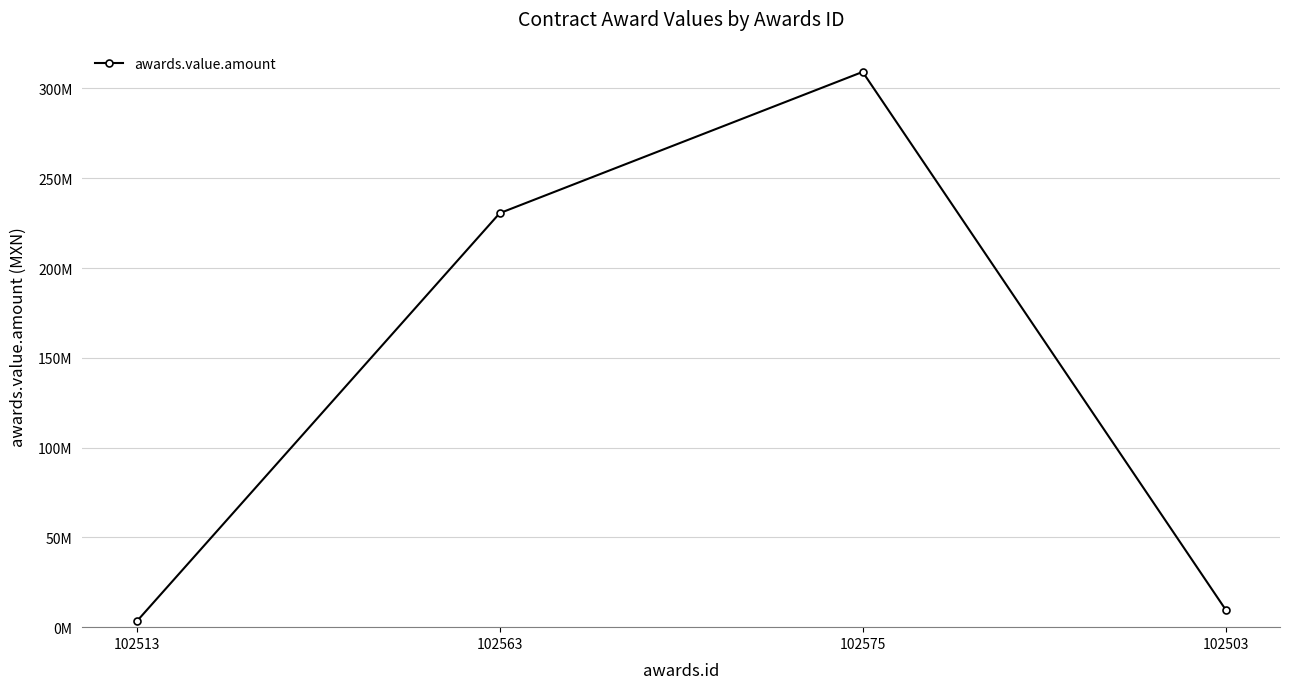

Is this an area chart (filled region under the line)?

No